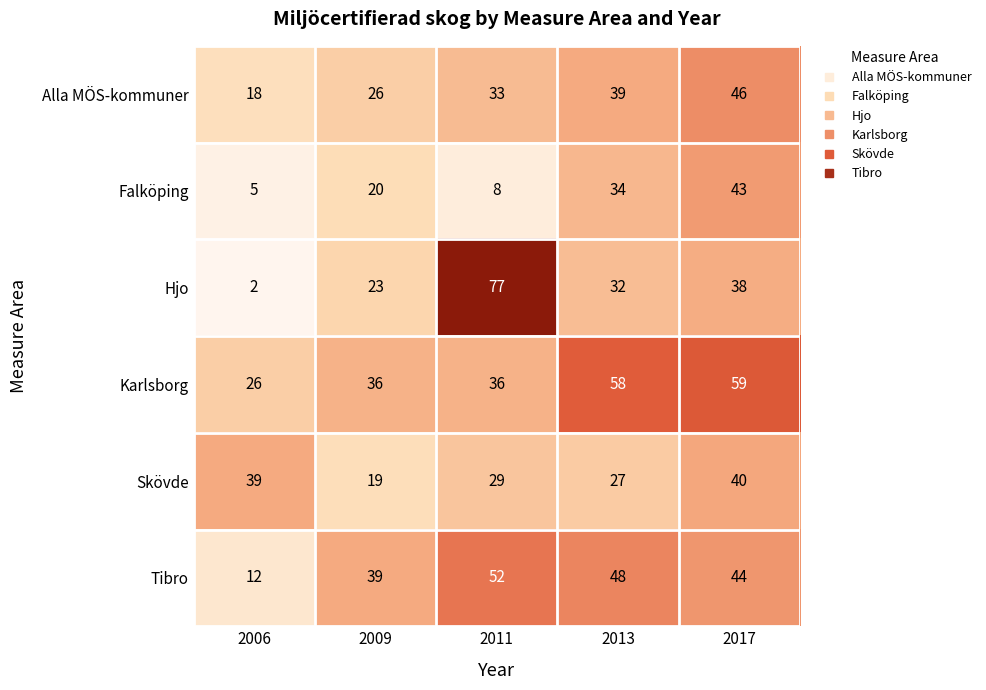

The Skövde series shows 29 at 2011. True or false?

True